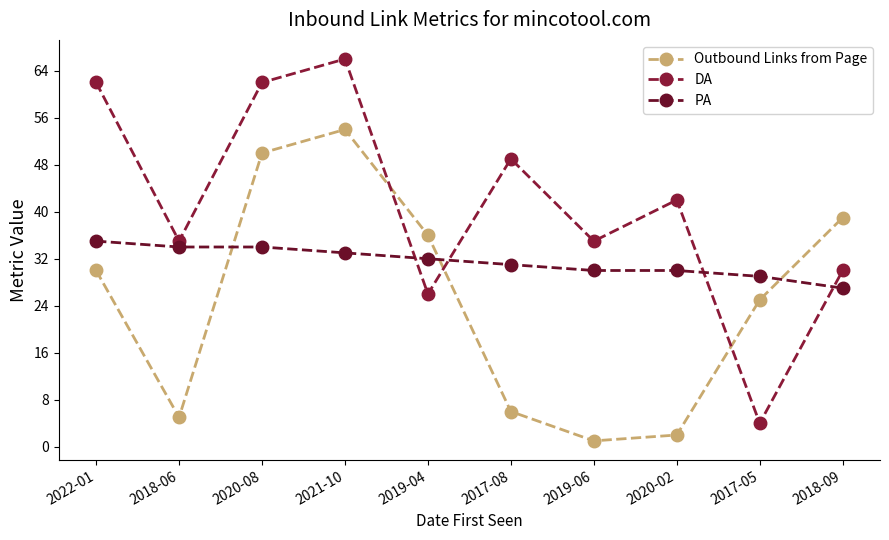

Reading left to right, extract all data points from this chart.

Outbound Links from Page: 30	5	50	54	36	6	1	2	25	39
DA: 62	35	62	66	26	49	35	42	4	30
PA: 35	34	34	33	32	31	30	30	29	27